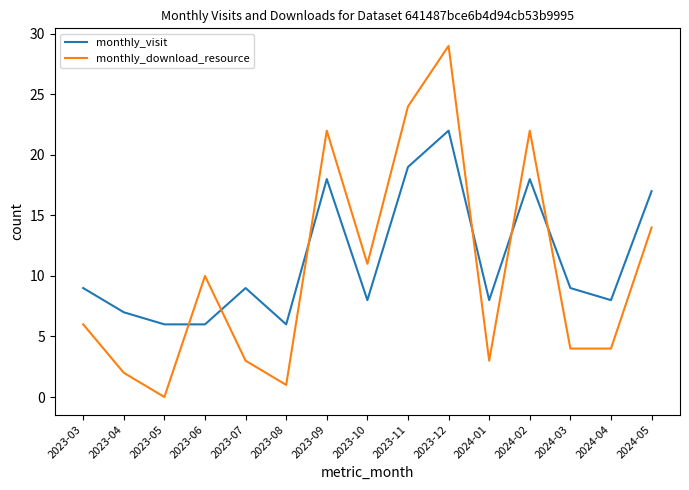

The value of monthly_download_resource at 2023-06 is 15. True or false?

False